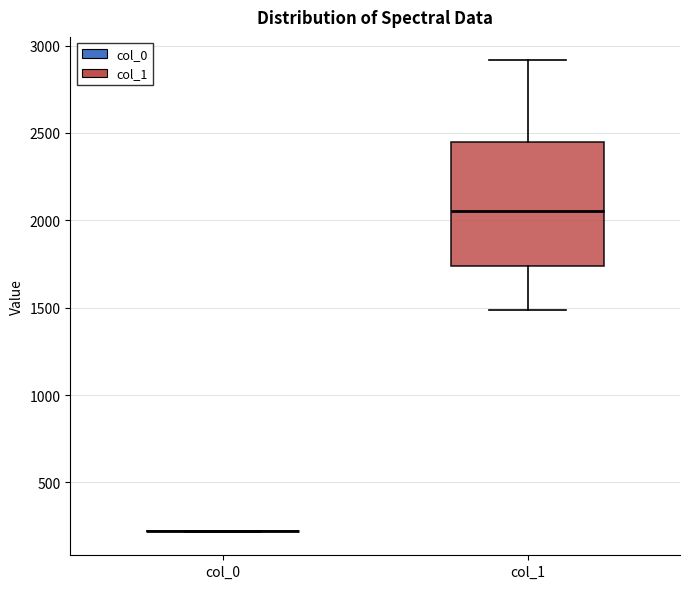

Reading left to right, read every box against the y-axis: the position of its median line, the range the box covers, and the ends of its whiskers. The values are not printed on the chart, so give them approximately, as read against the axis.

col_0: box collapsed to a line at 200, whiskers 200 to 200
col_1: median 2050, box 1750 to 2450, whiskers 1500 to 2900